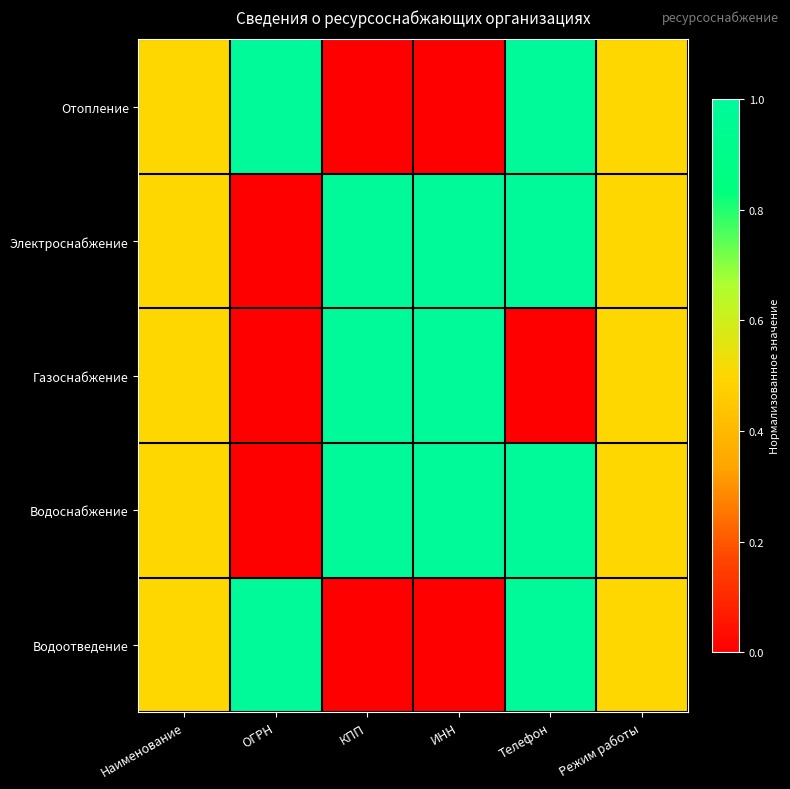

Which series has the largest range (max minus min)?

Отопление